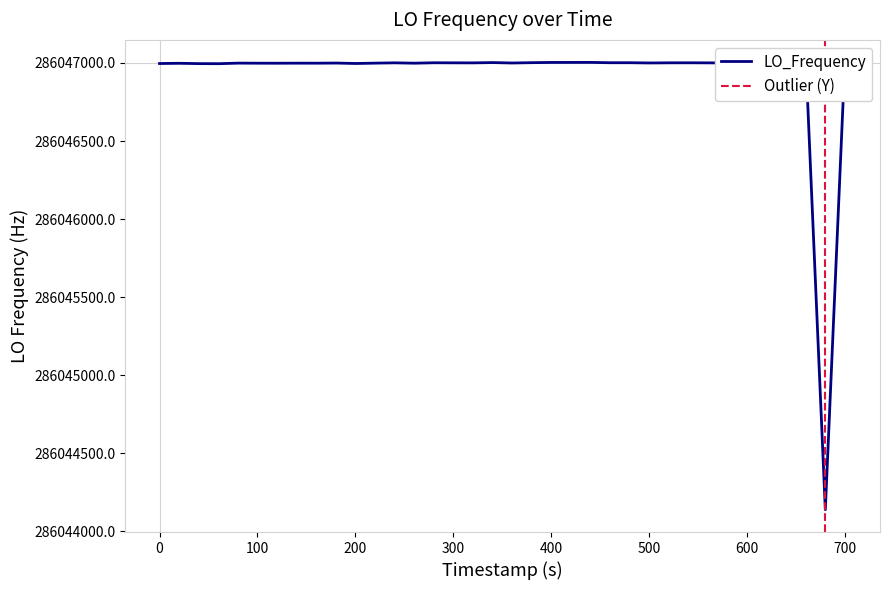

True or false: the data shows 151372055.8 at 13.

False